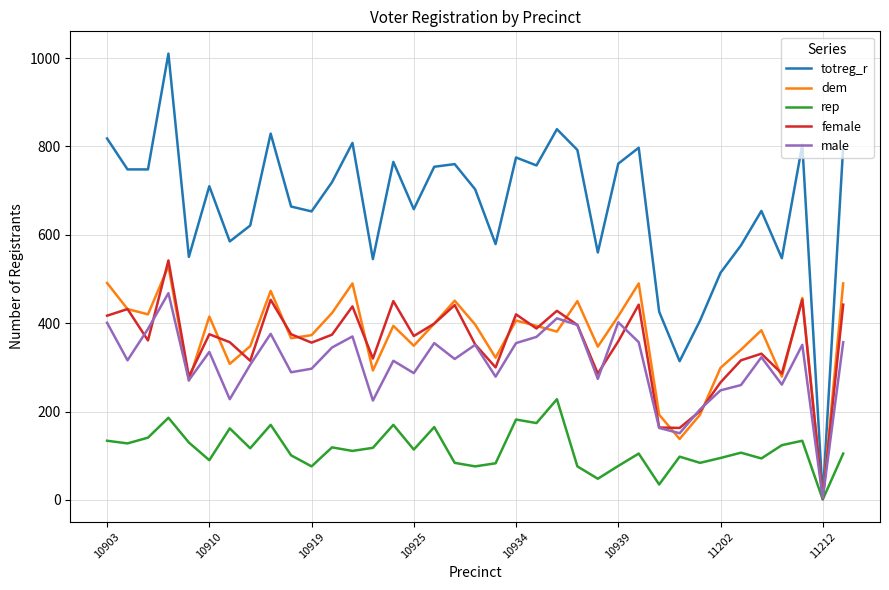

What is the maximum value shown in the chart?

1010